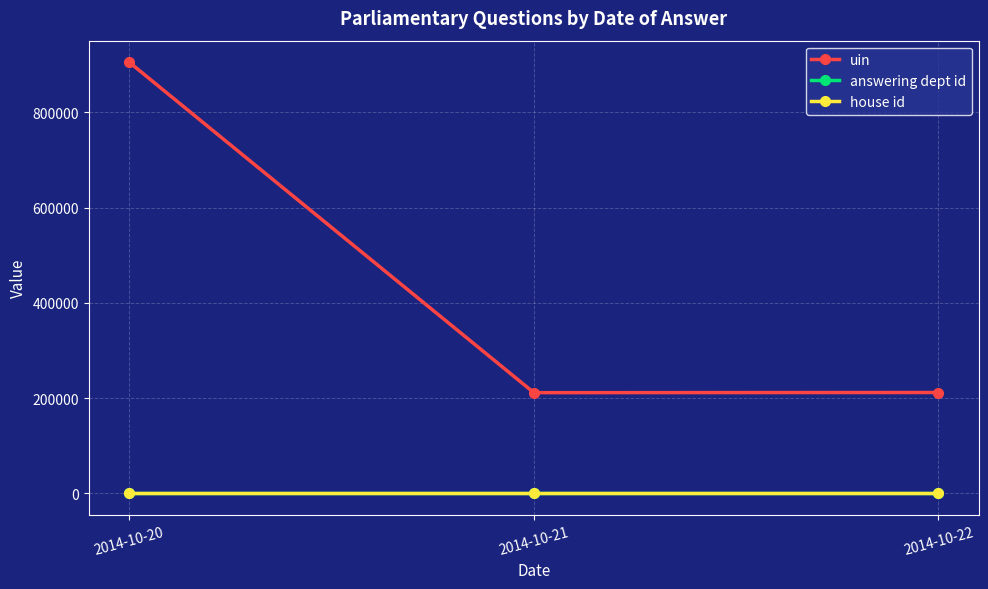

What is the difference between the maximum and second lowest values in the uin series?

694061.3